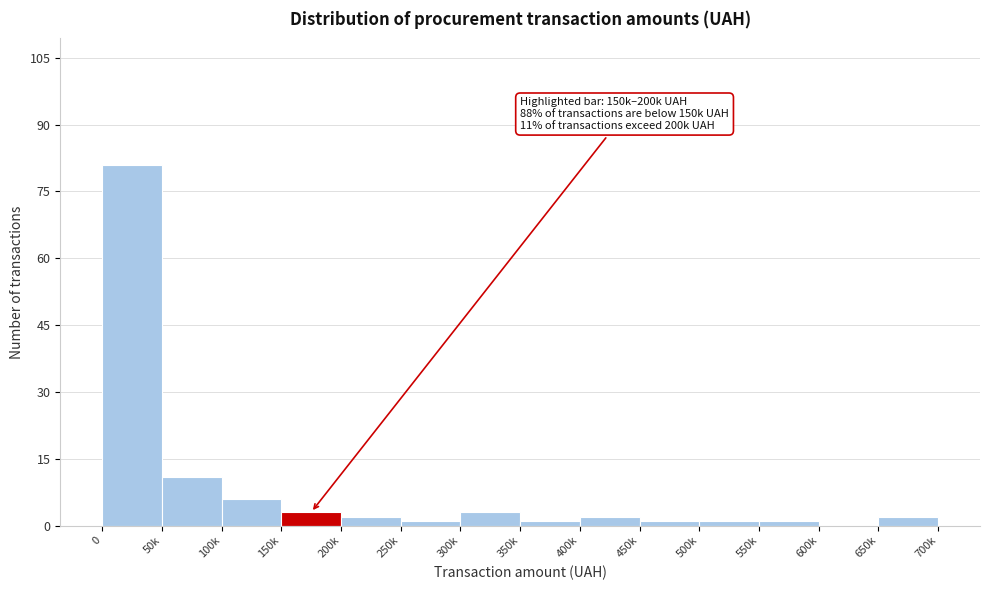

Reading right to left, transcribe all the data shown in this chart.

650k=2	600k=0	550k=1	500k=1	450k=1	400k=2	350k=1	300k=3	250k=1	200k=2	150k=3	100k=6	50k=11	0=81